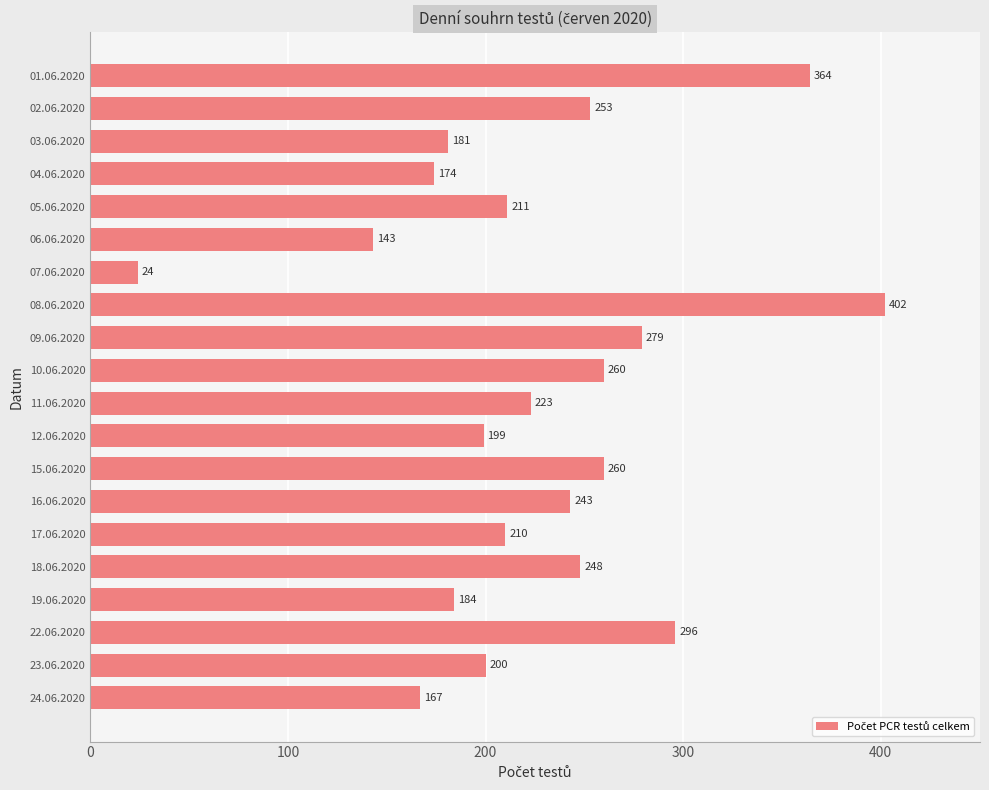

What is the difference between the values at 19.06.2020 and 18.06.2020?

64